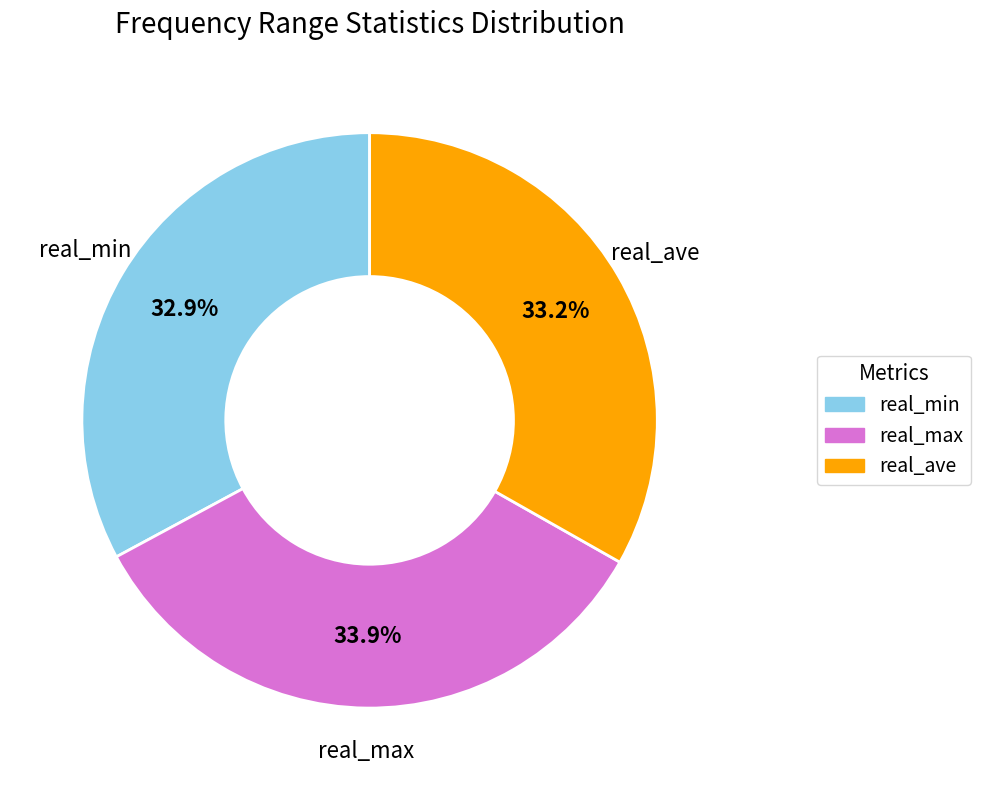

Approximately how many times larger is the value at real_ave compared to real_min?

1.0